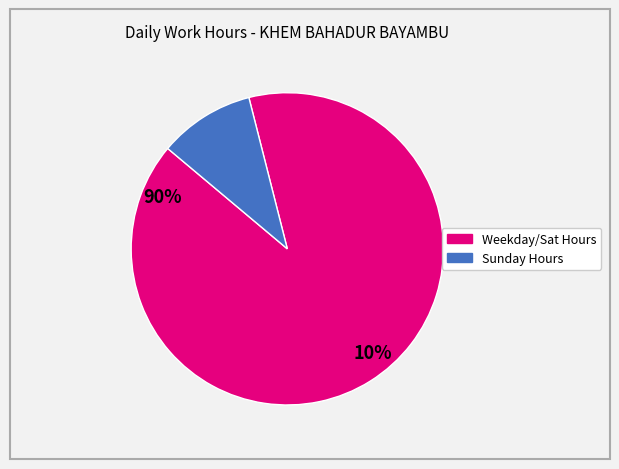

How many segments does this pie chart have?

2